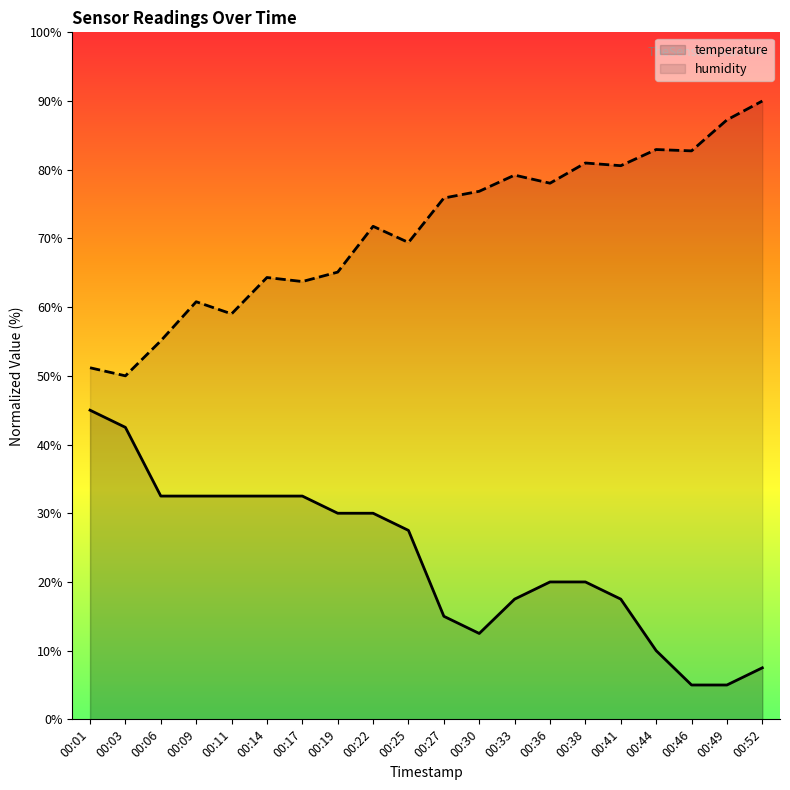

At 00:36, list the series in order from smallest to largest.

temperature, humidity